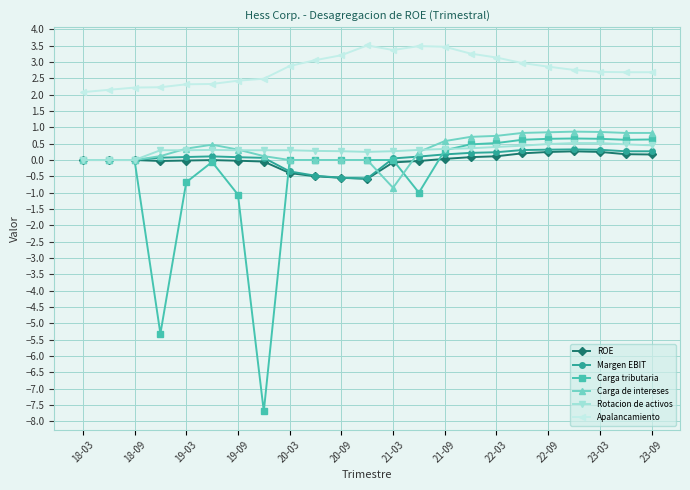

Which series has the largest range (max minus min)?

Carga tributaria